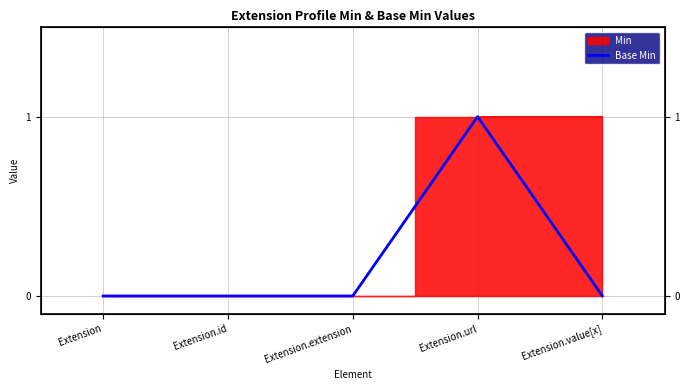

The value at Extension.value[x] is 0. True or false?

True